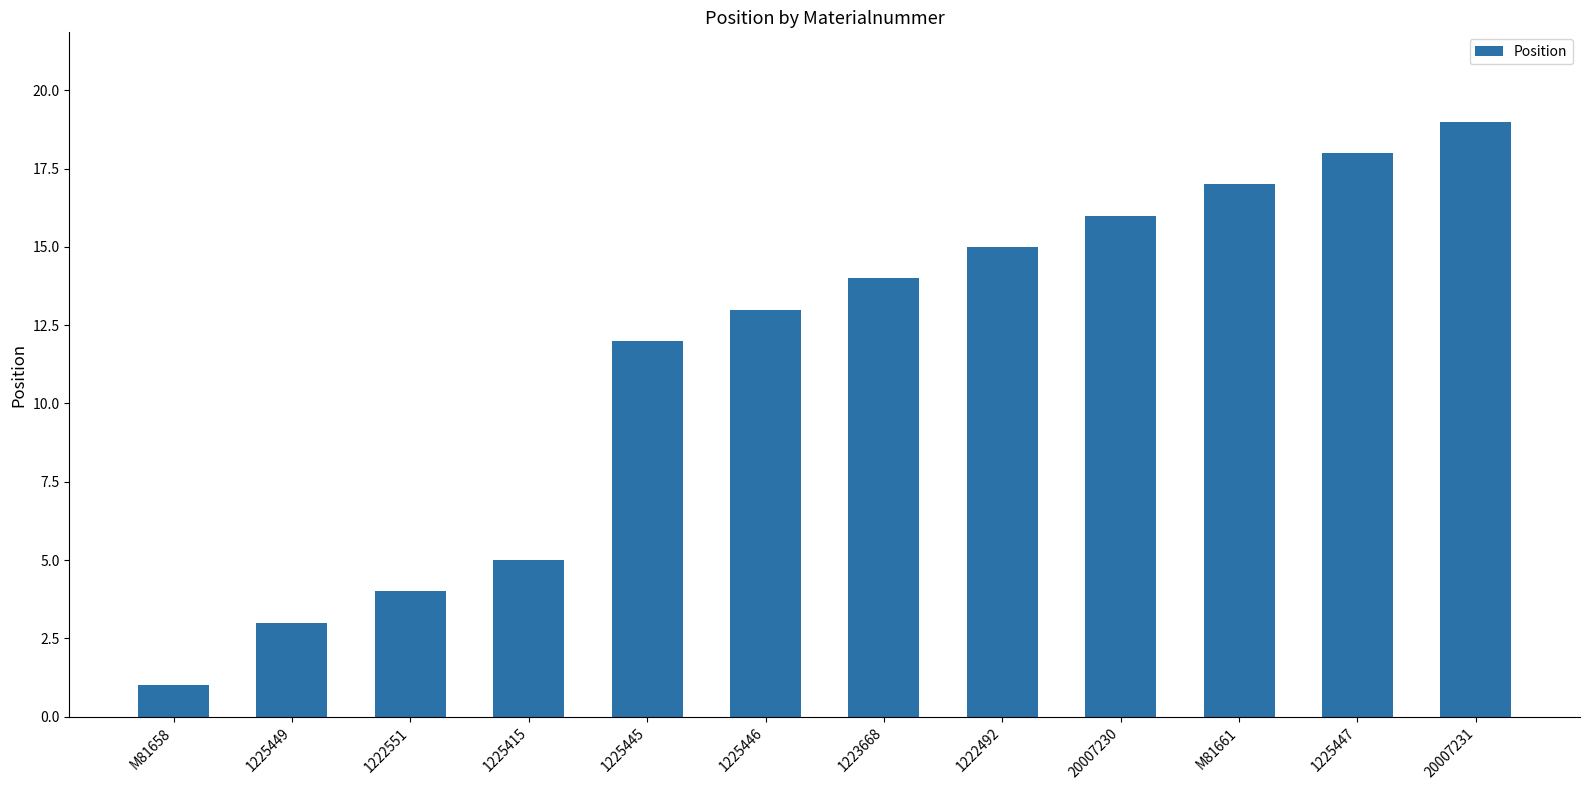

What is the value of the 6th bar from the left?

13